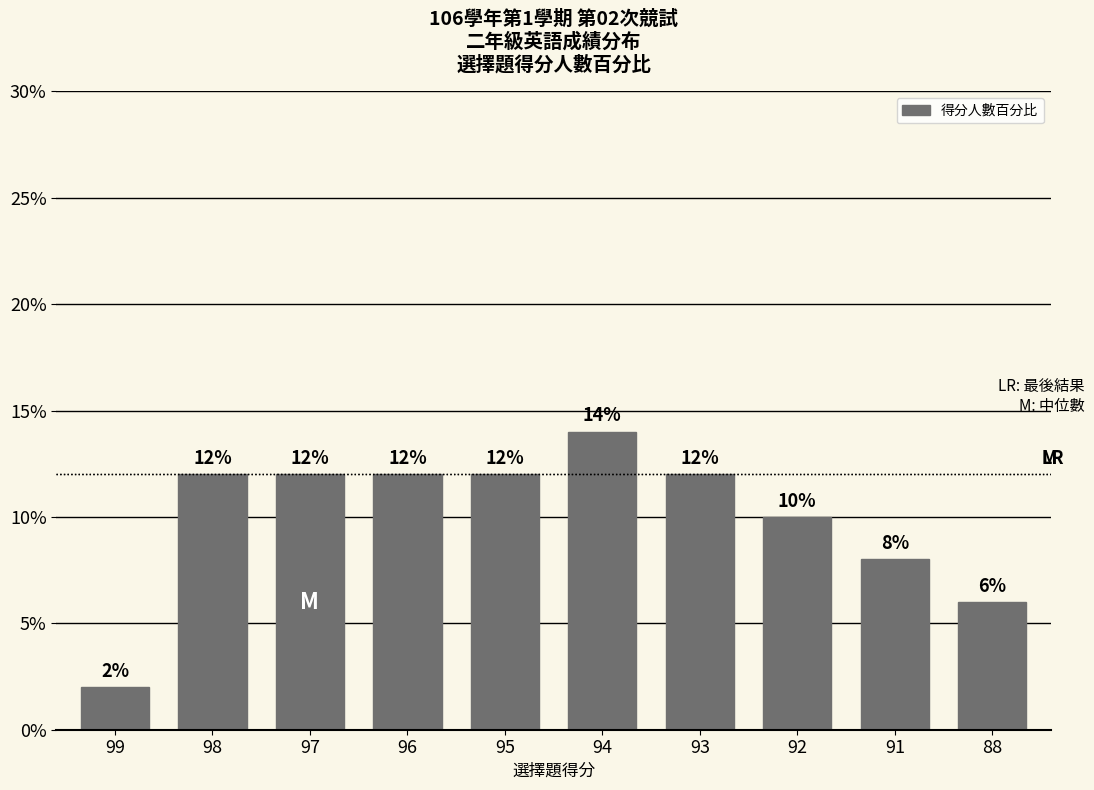

The chart shows a value of 5.0 at 97. True or false?

False